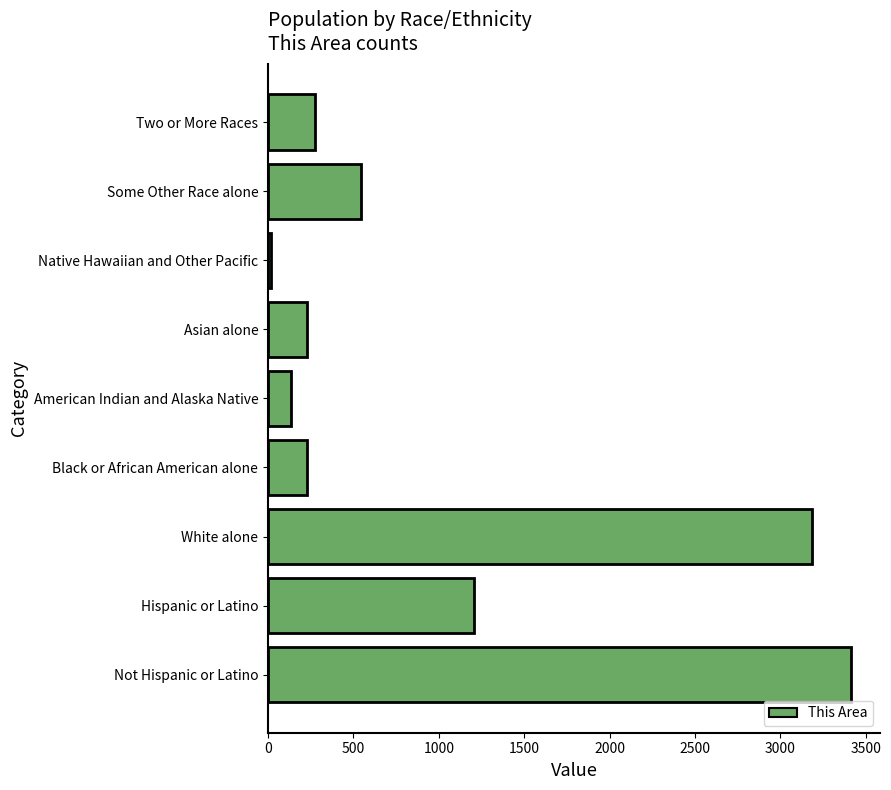

The chart shows a value of 1575 at Hispanic or Latino. True or false?

False